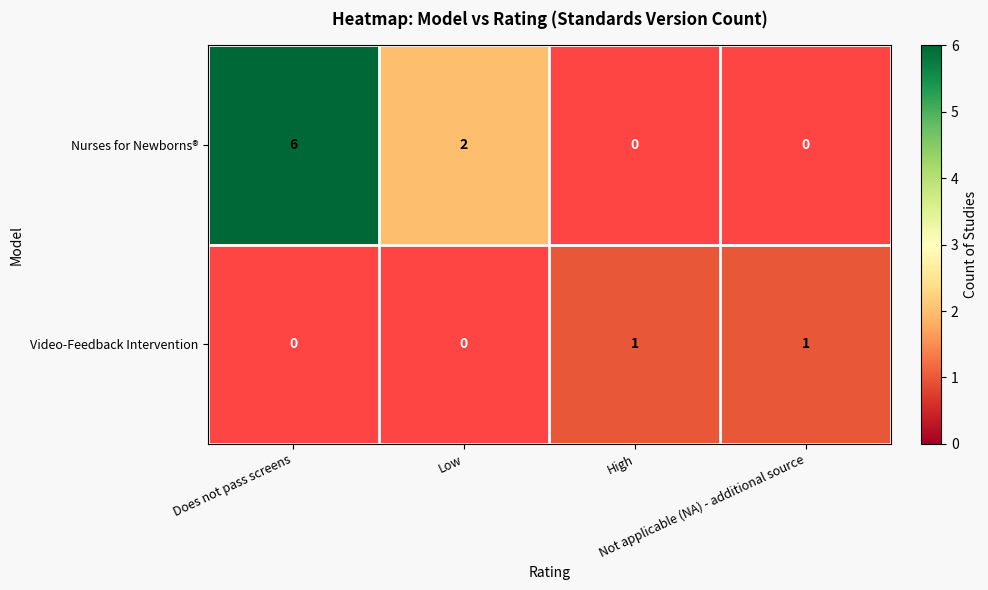

Which series has the largest total across all categories?

Nurses for Newborns®